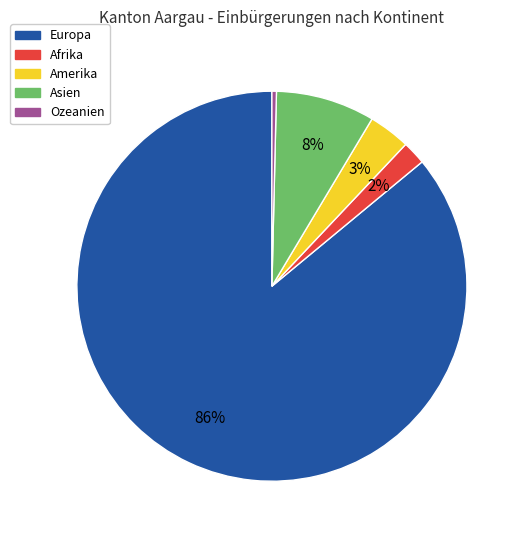

Rank the categories by value from highest to lowest.

Europa, Asien, Amerika, Afrika, Ozeanien